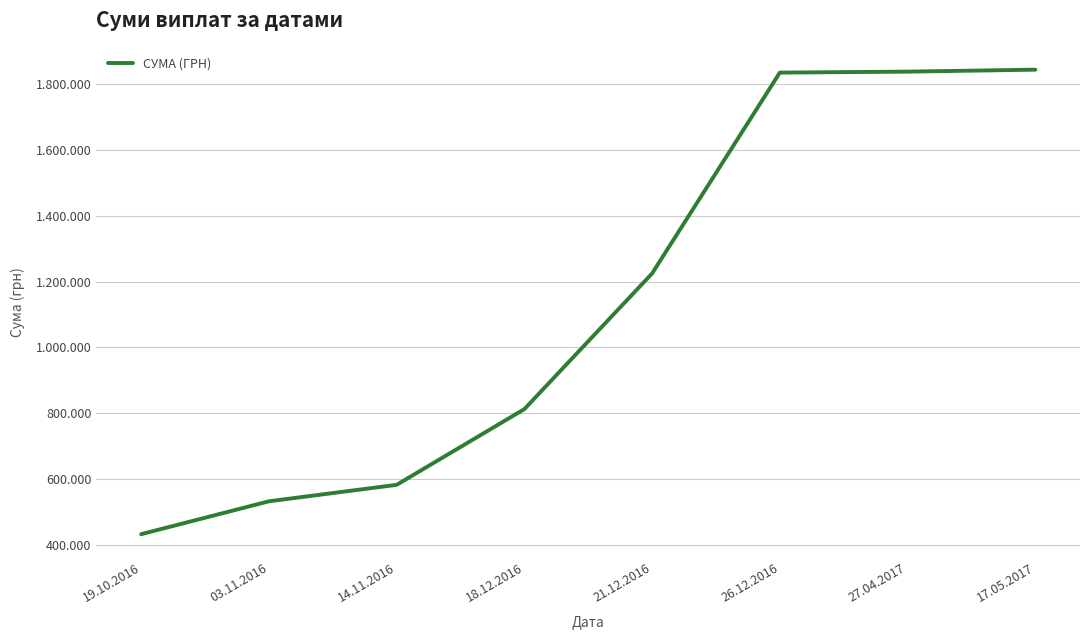

True or false: the data has more than 1 interior local peaks.

False